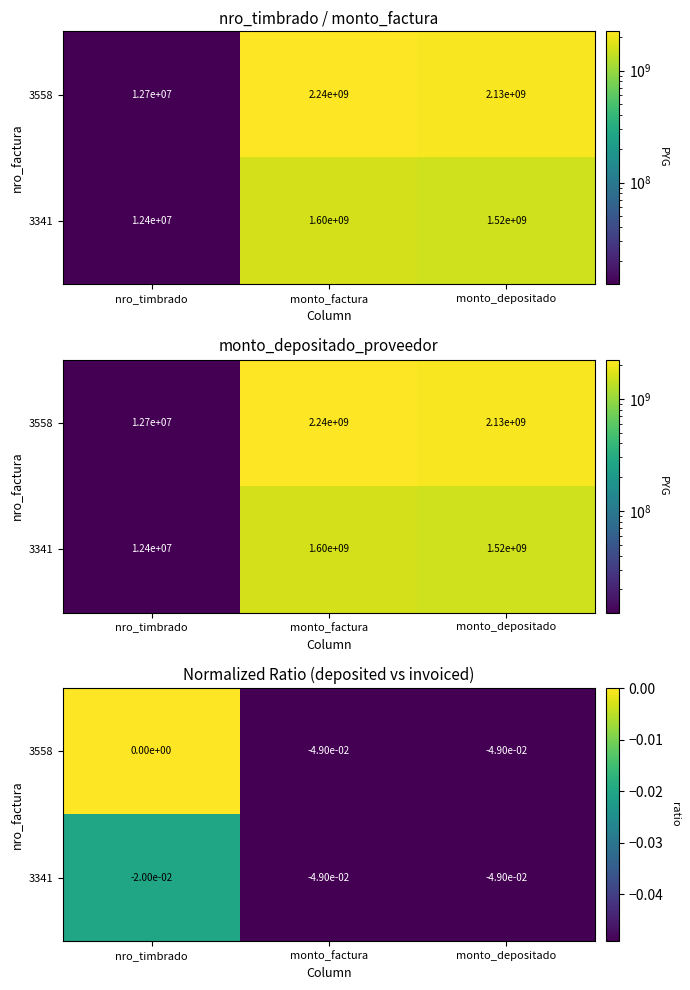

Between nro_timbrado and monto_factura, which series saw the biggest shift?

3558